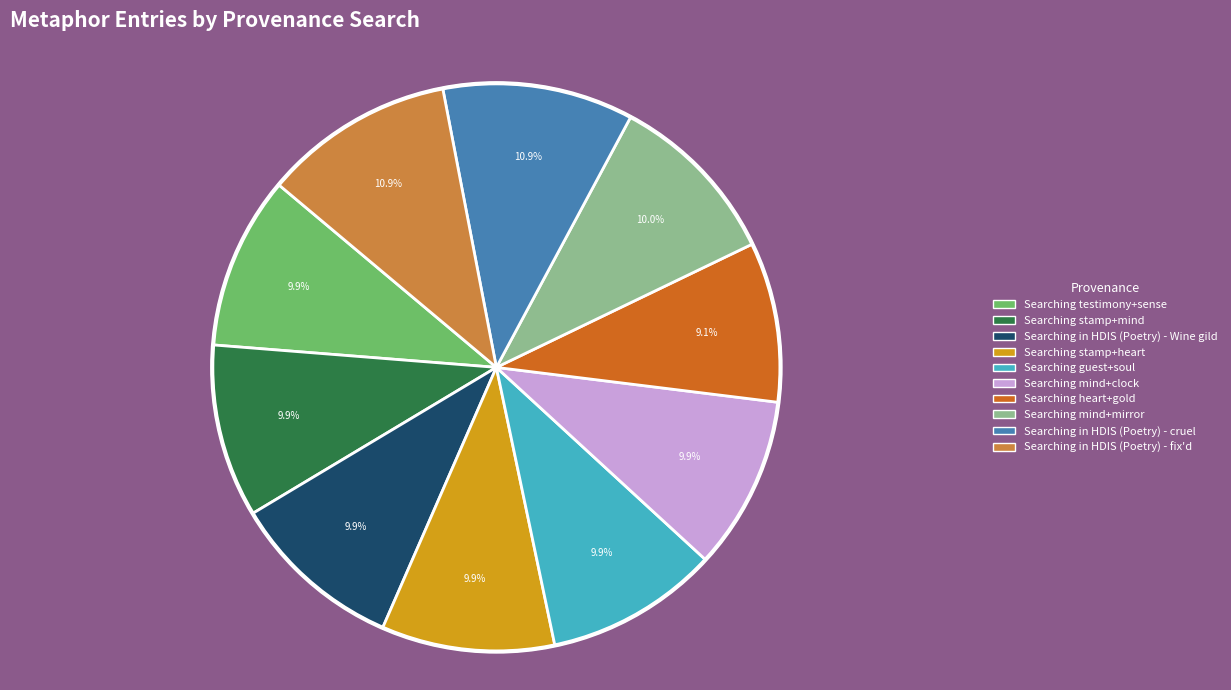

Does any single category account for the majority?

No